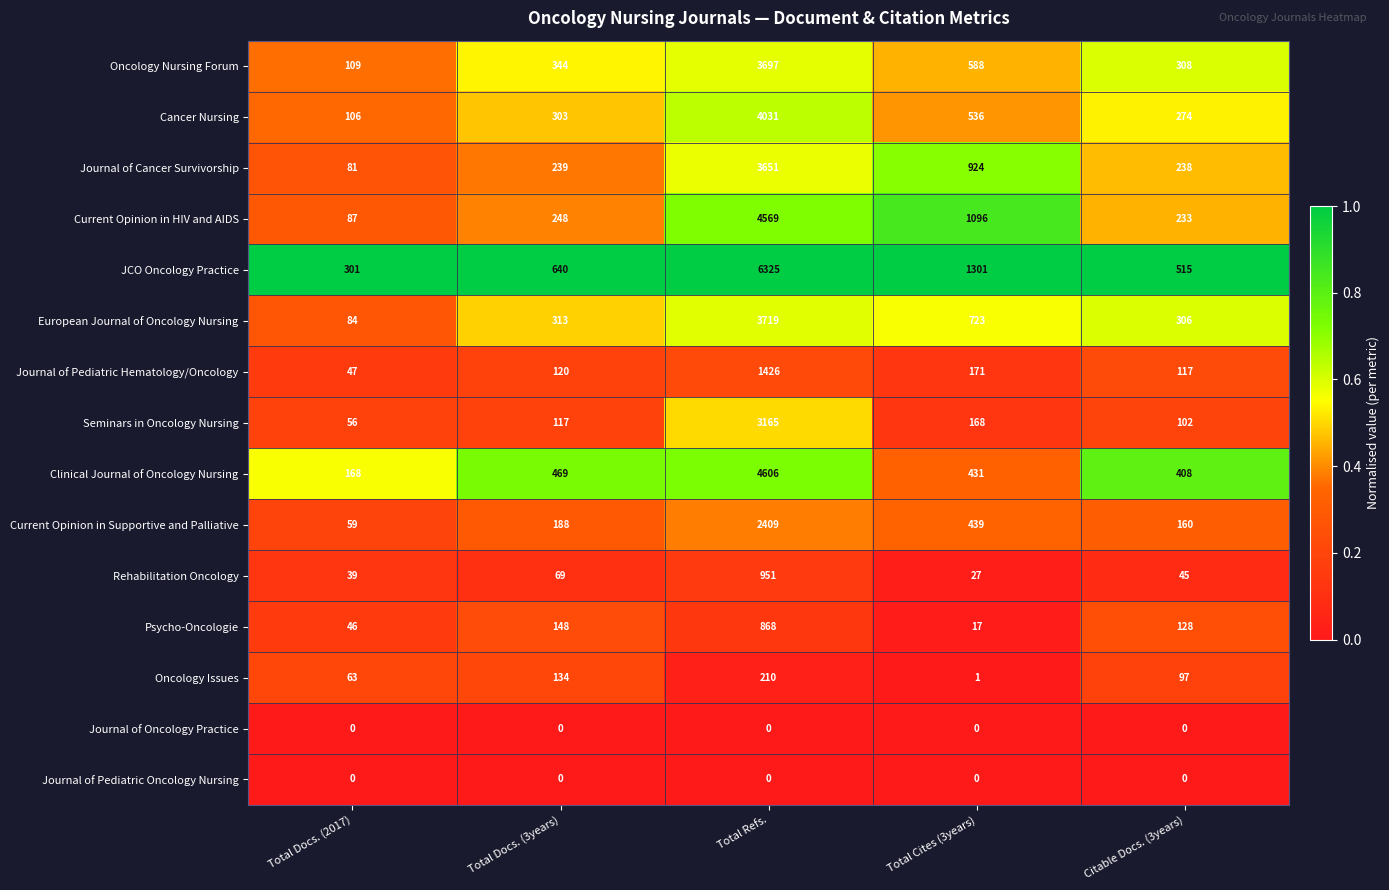

List the labels in order of Current Opinion in HIV and AIDS value, smallest first.

Total Docs. (2017), Citable Docs. (3years), Total Docs. (3years), Total Cites (3years), Total Refs.